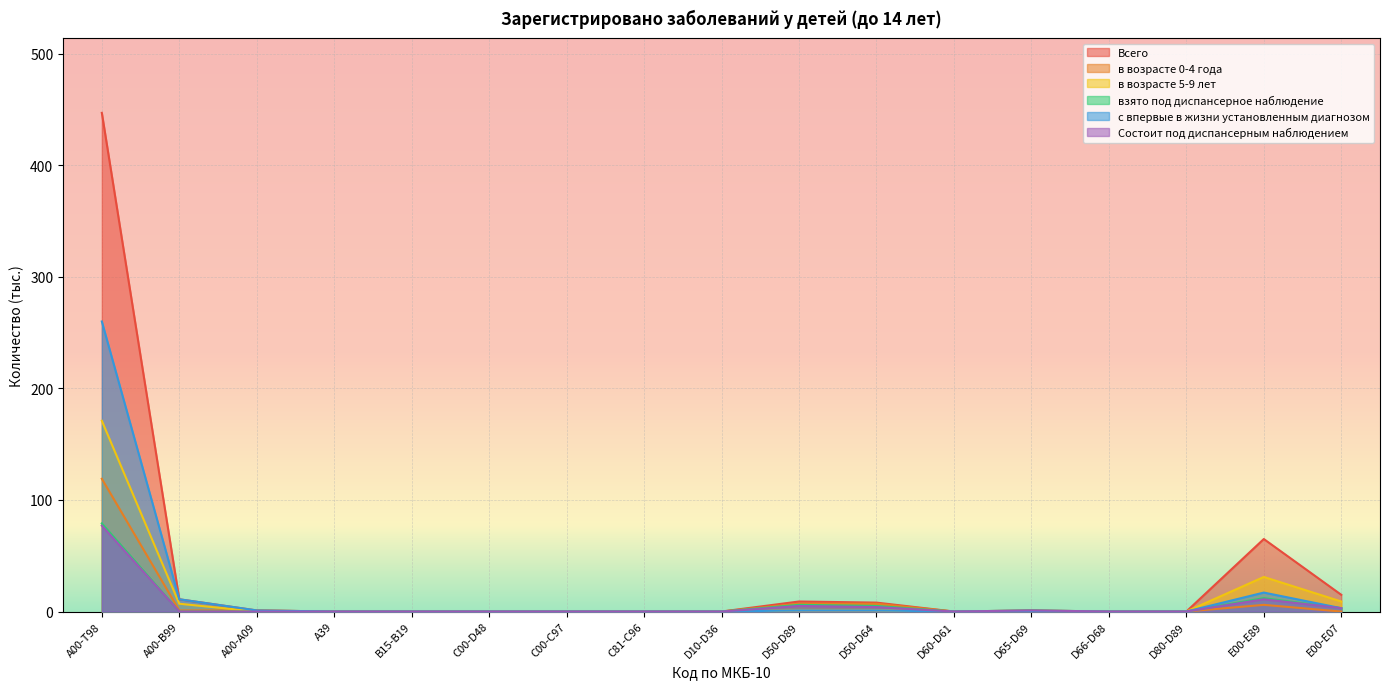

What is the label of the 6th point from the left?

С00-D48